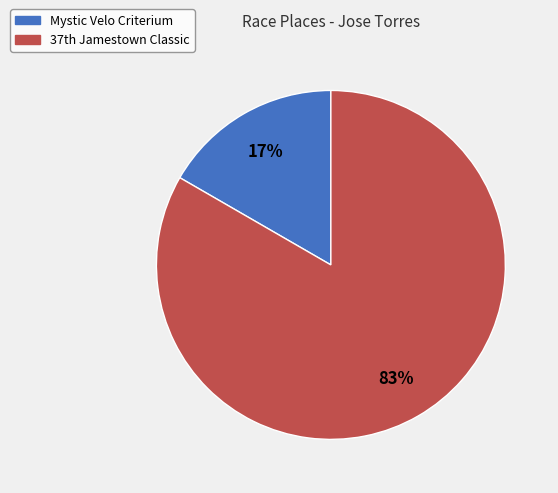

How many slices are in this pie chart?

2